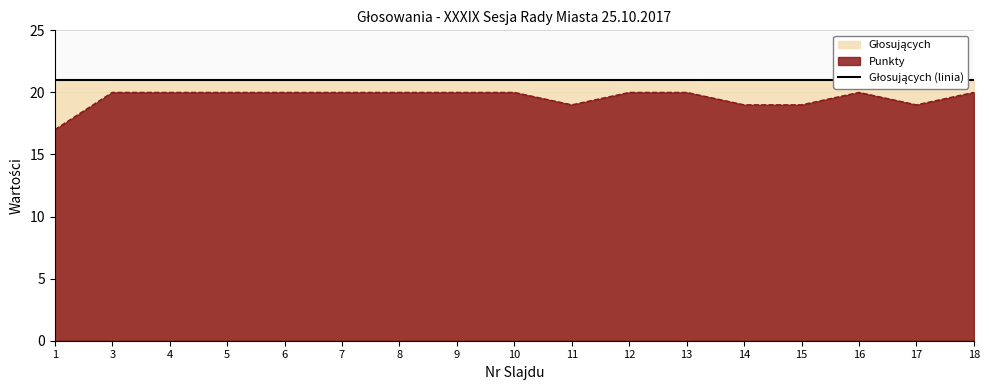

Reading left to right, list all the values displayed in this chart.

17	20	20	20	20	20	20	20	20	19	20	20	19	19	20	19	20